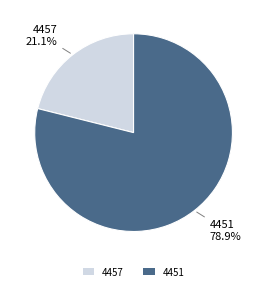

To the nearest percent, what is the average slice percentage?

50%